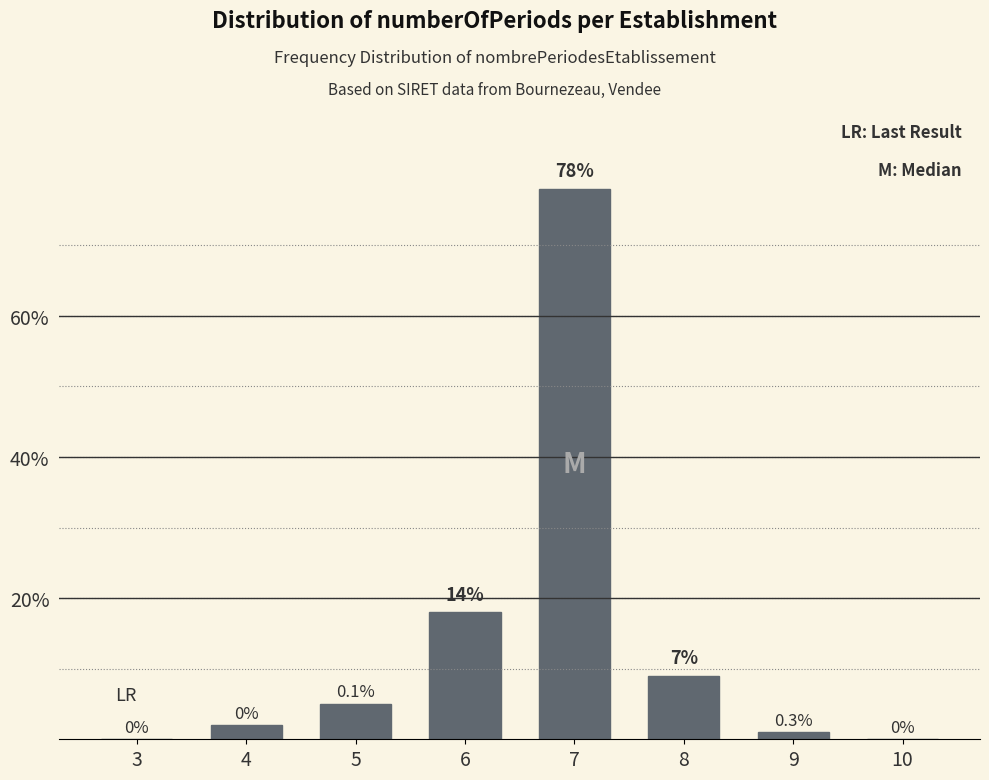

Reading right to left, extract all data points from this chart.

10=0	9=1	8=9	7=78	6=18	5=5	4=2	3=0